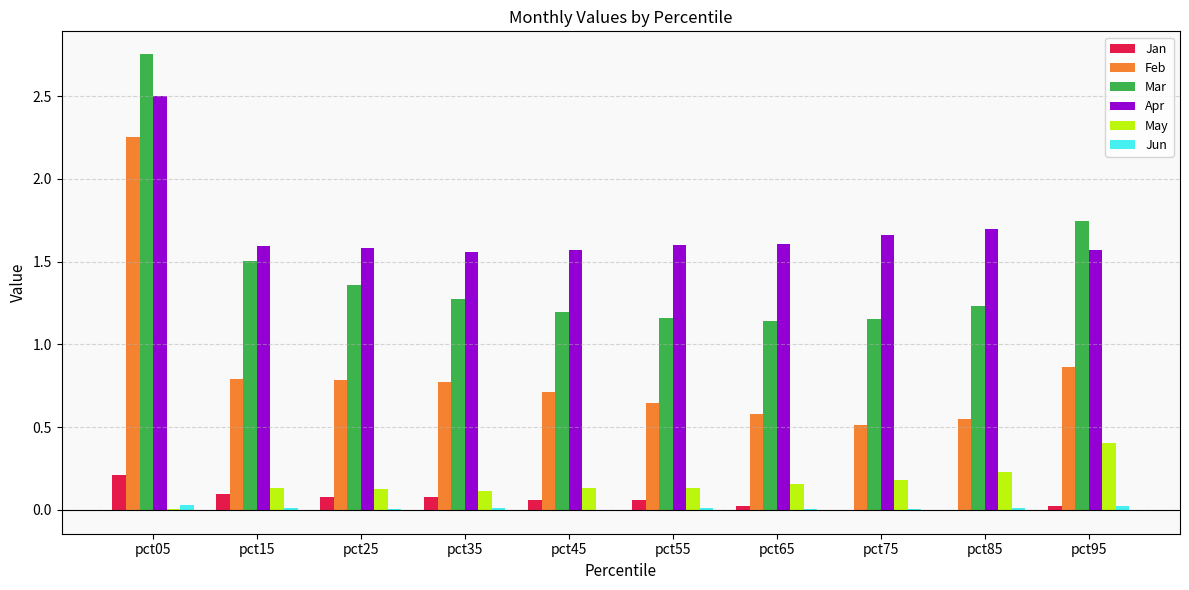

What is the sum of all Mar values?

14.5